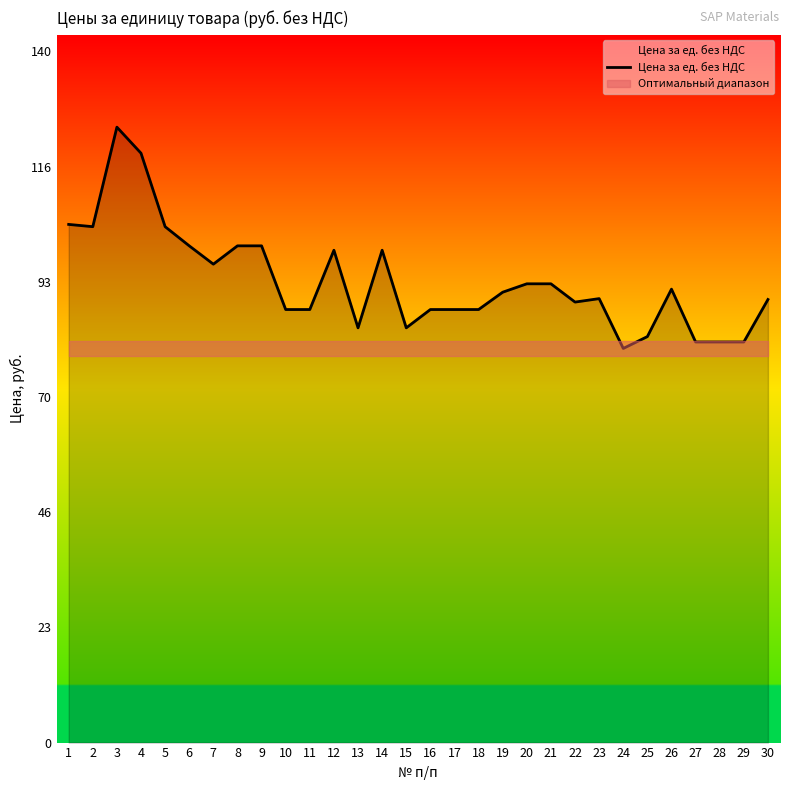

Reading left to right, what are all the values shown in this chart?

105.0	104.5	124.7	119.4	104.5	100.6	96.9	100.6	100.6	87.7	87.7	99.7	84.0	99.7	84.0	87.7	87.7	87.7	91.2	92.9	92.9	89.2	89.9	79.8	82.2	91.8	81.1	81.1	81.1	89.7